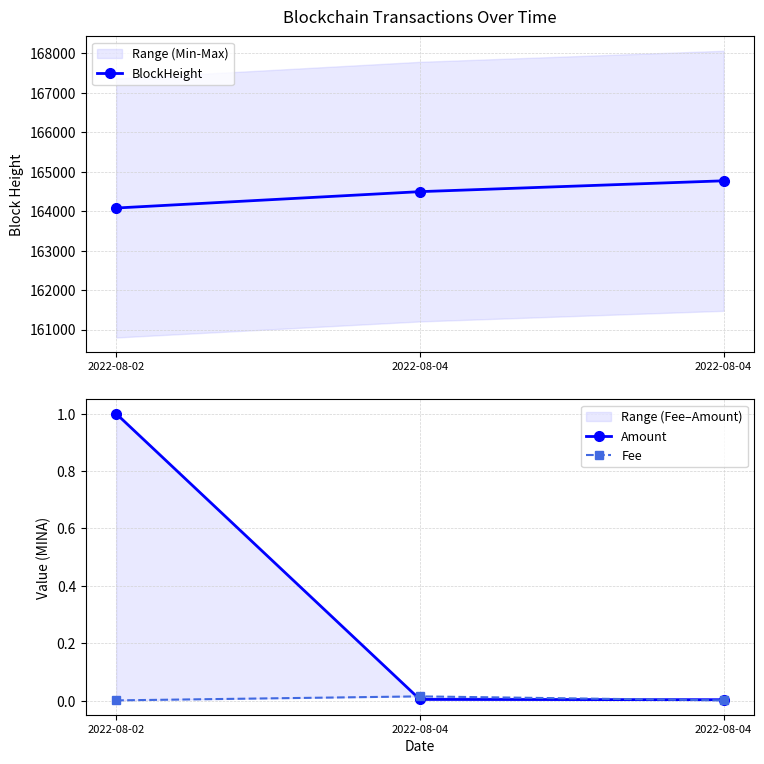

Between 2022-08-02 and 2022-08-04, which is larger?

2022-08-04